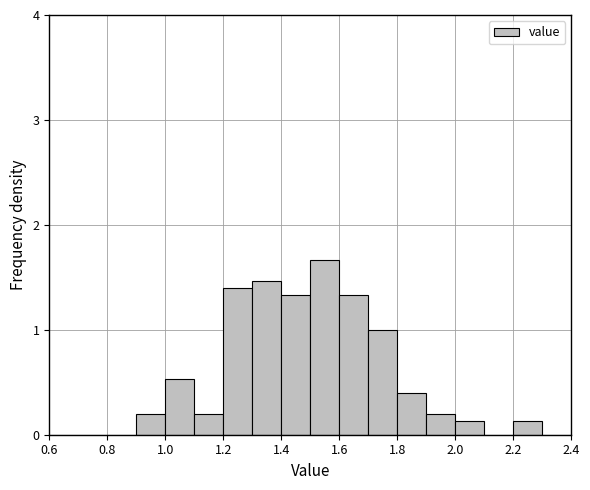

What is the height of the bar covering 1.2 to 1.3 on the x-axis? The values are not printed on the chart, so give them approximately, as read against the axis.

1.4